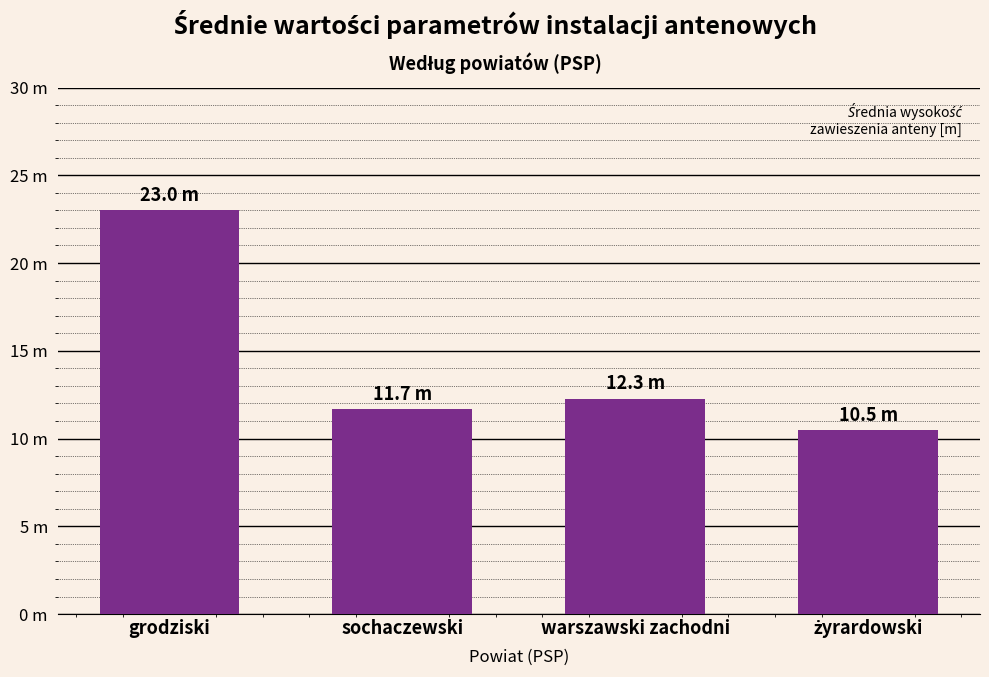

Reading right to left, transcribe all the data shown in this chart.

10.5	12.3	11.7	23.0